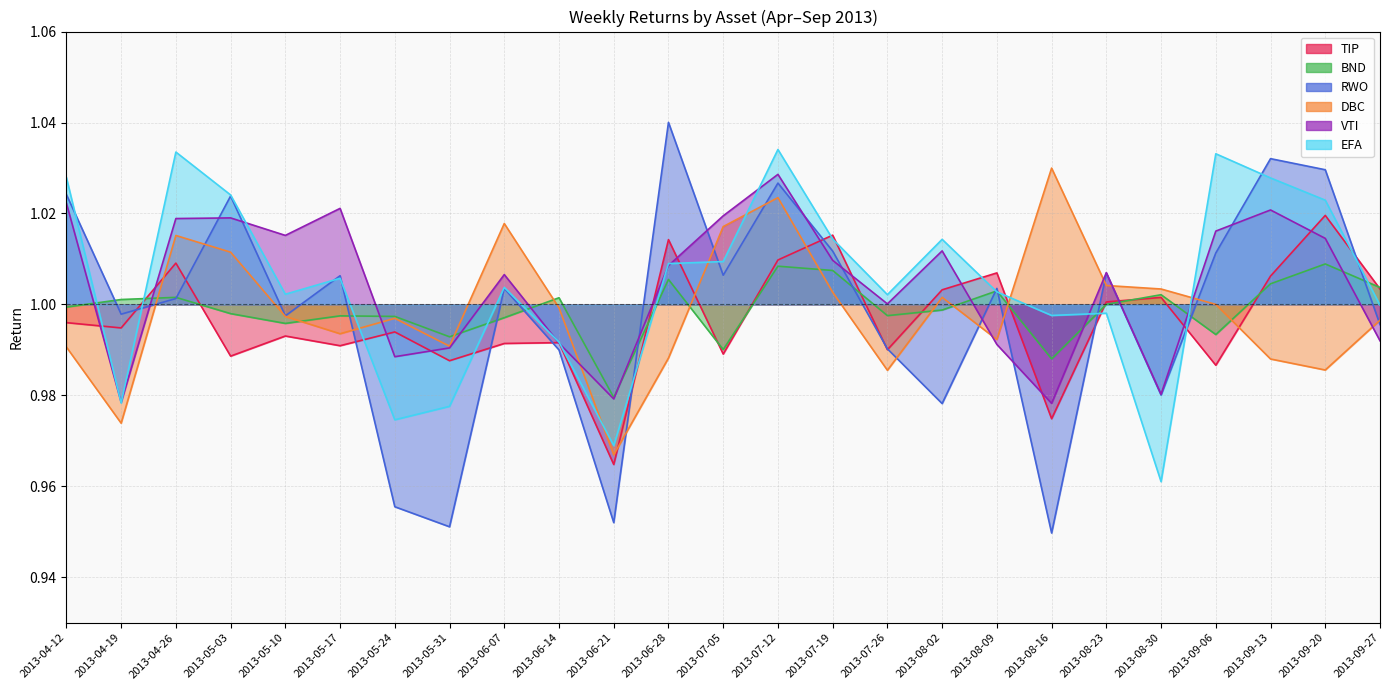

Which series ends up on top after the final intersection of TIP and EFA?

TIP